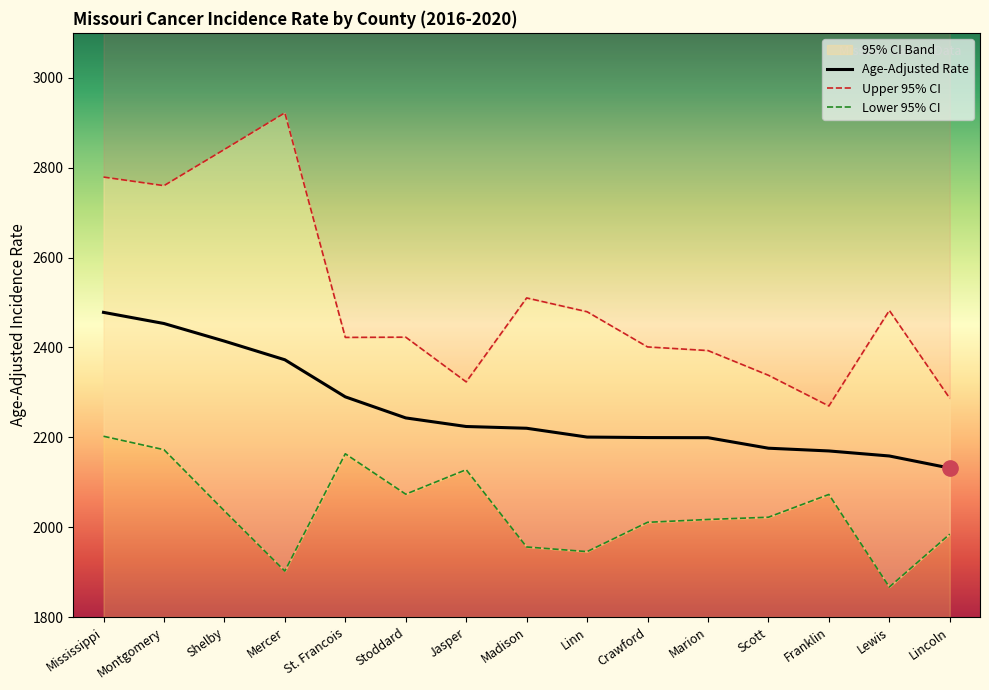

Which series has the largest total across all categories?

Upper 95% CI